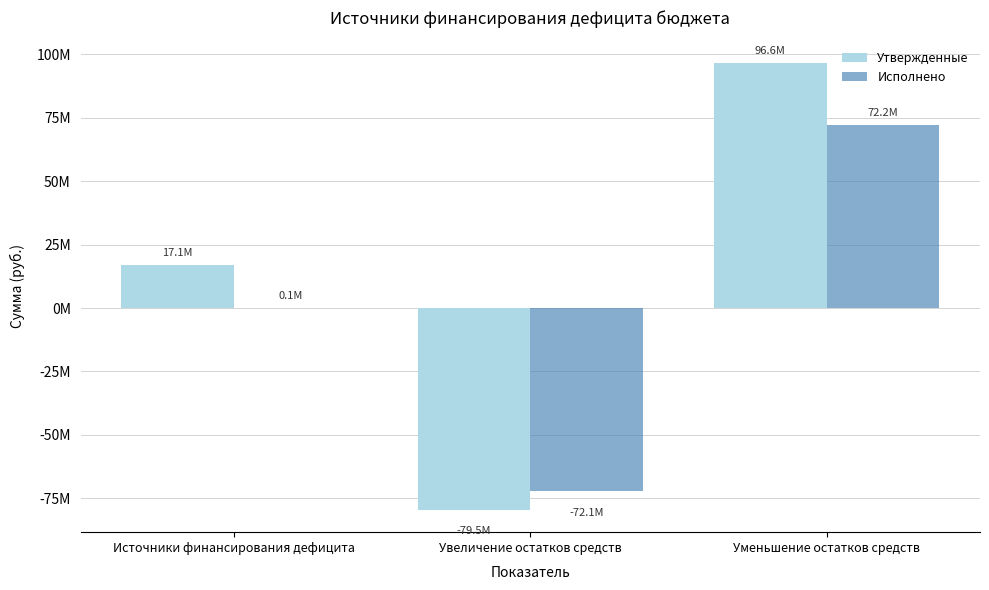

What is the label of the 3rd bar from the left?

Уменьшение остатков средств